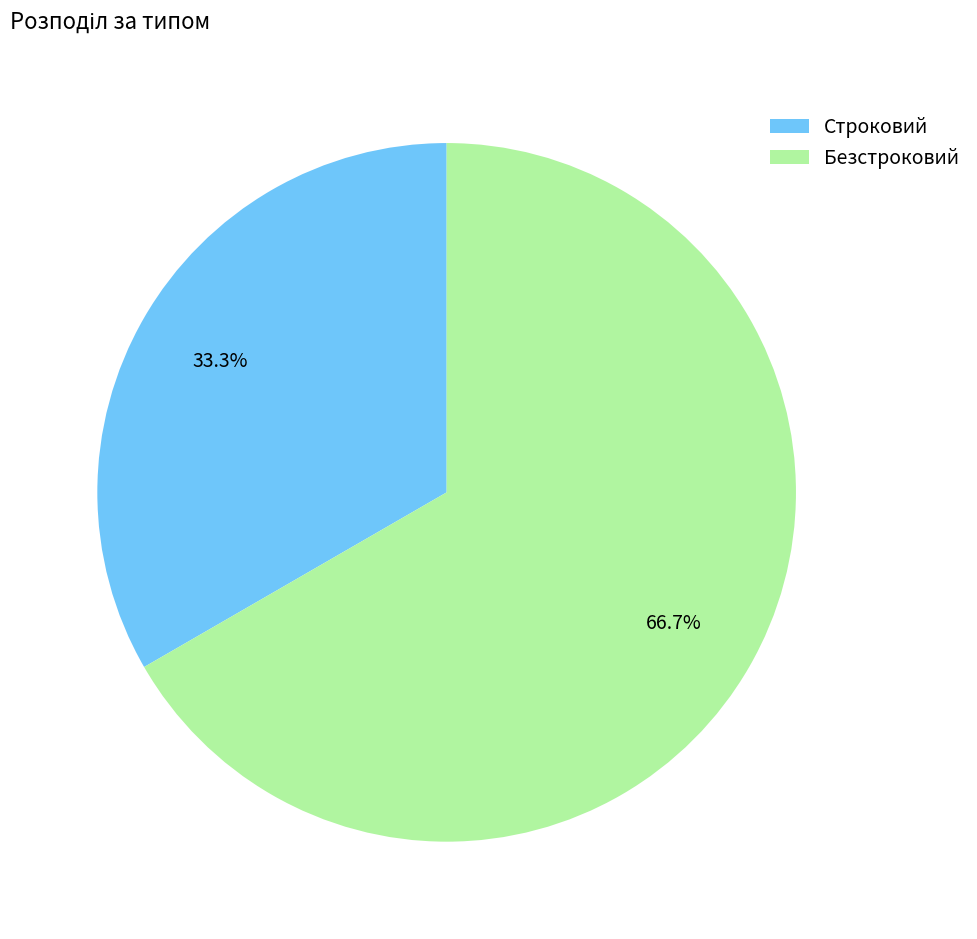

Which slice is the largest?

Безстроковий